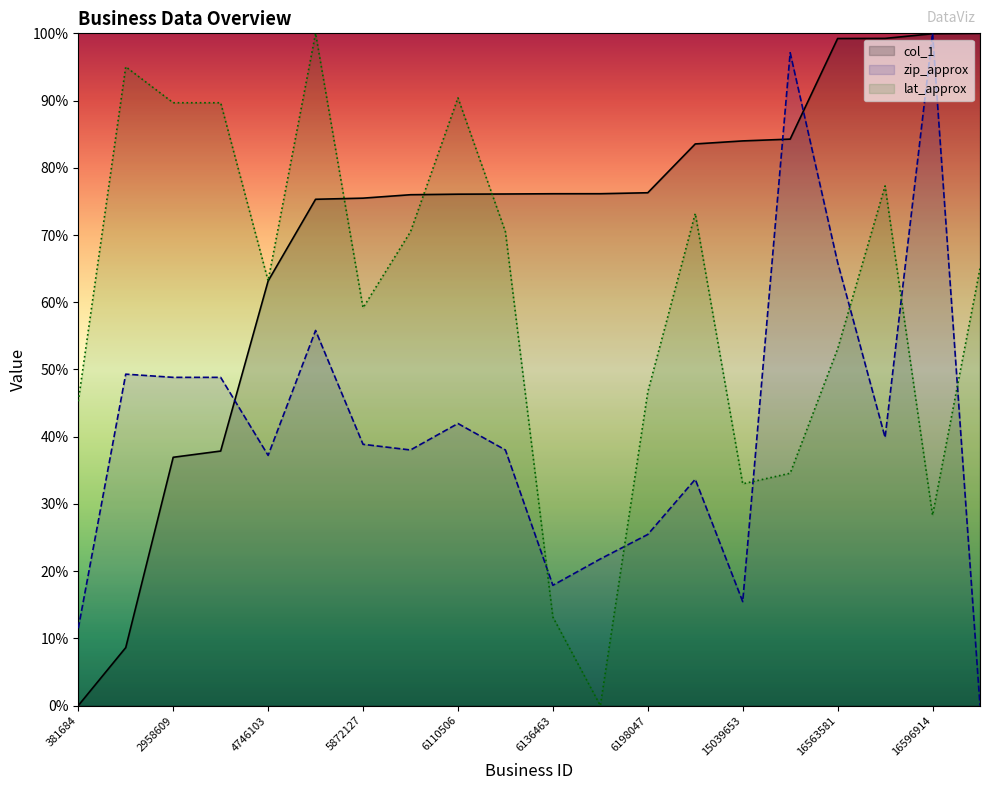

Which series has the largest total across all categories?

col_1